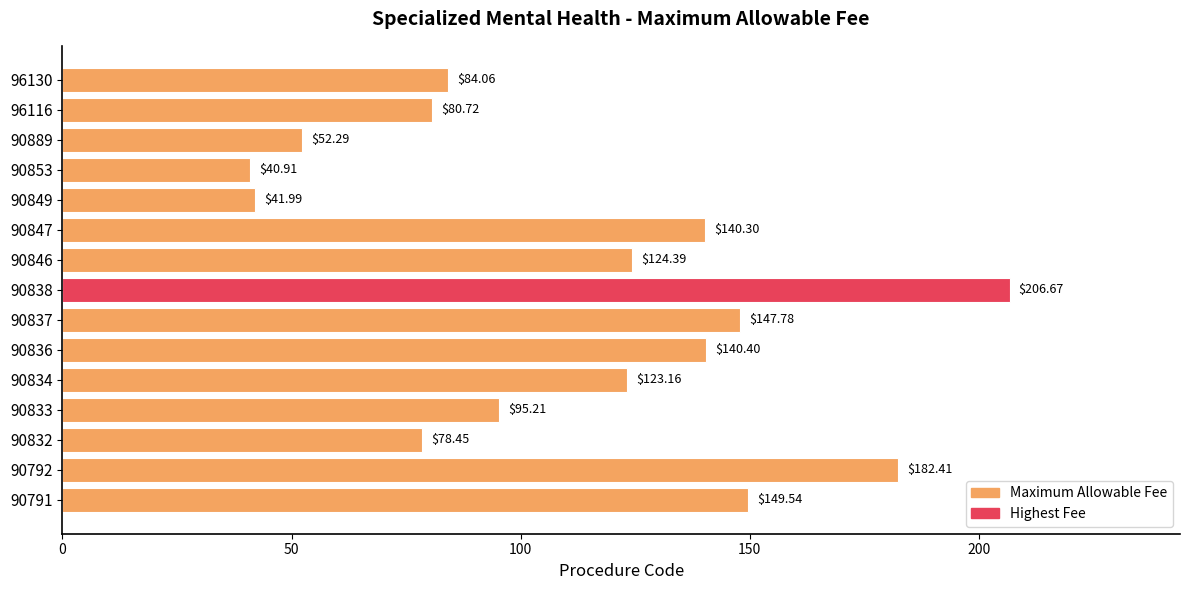

What is the change in value from 90834 to 96116?

-42.4